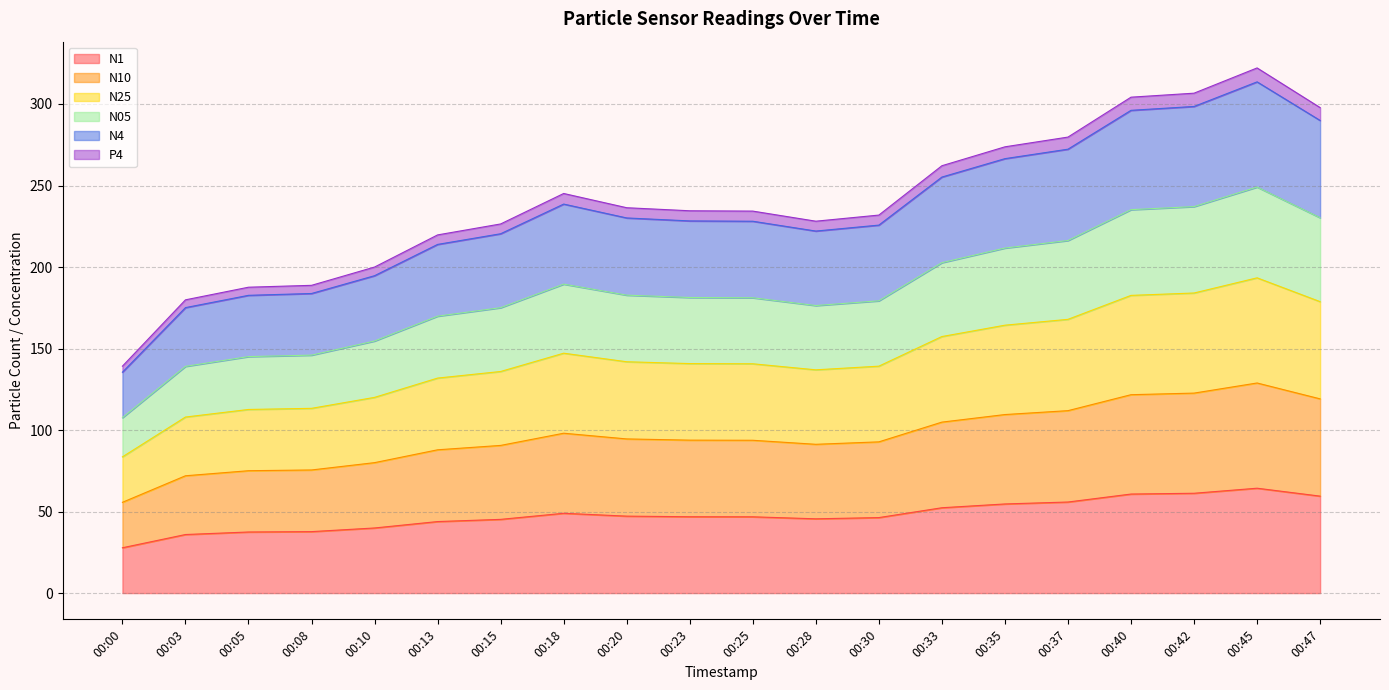

At which label does N1 reach its minimum?

00:00